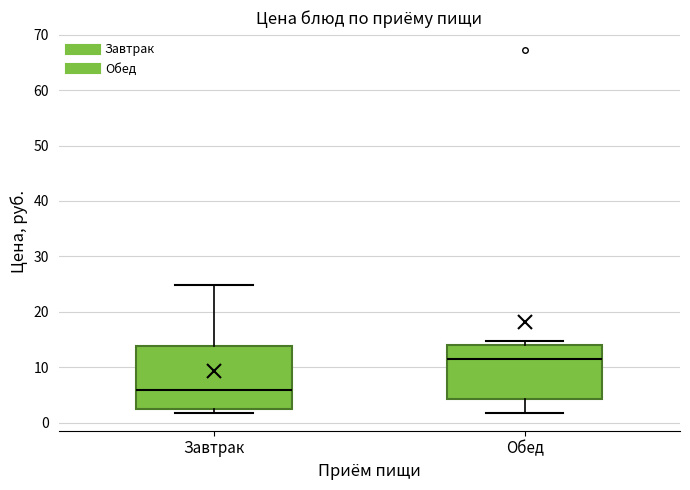

Which box has the lowest median line?

Завтрак